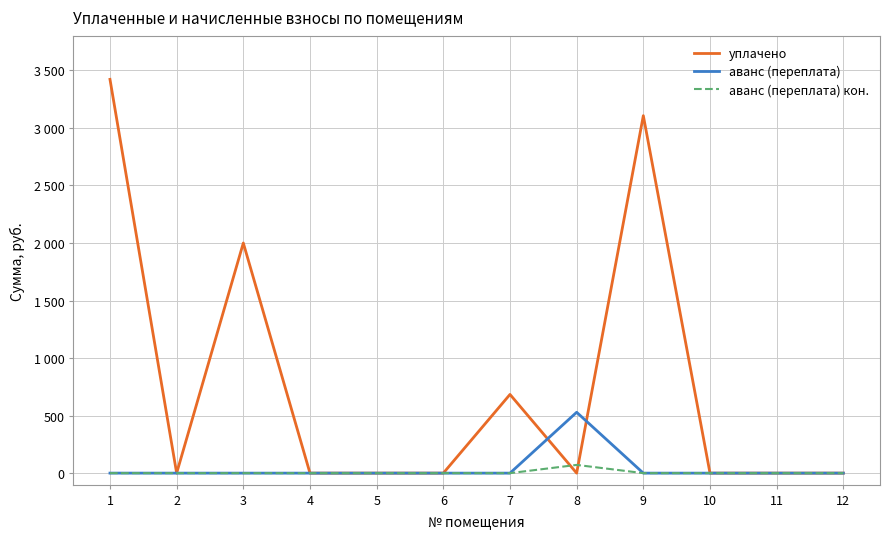

What is the average value of the аванс (переплата) кон. series?

6.0